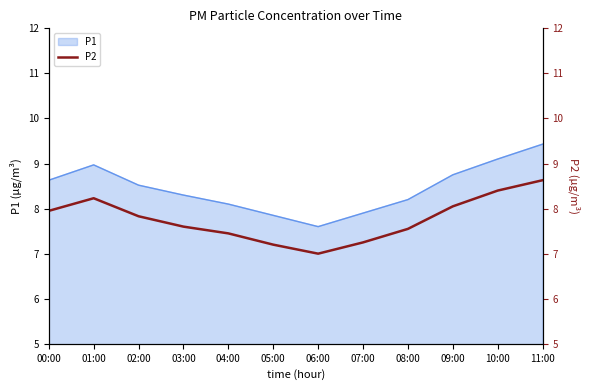

True or false: the data has more than 1 interior local peaks.

False